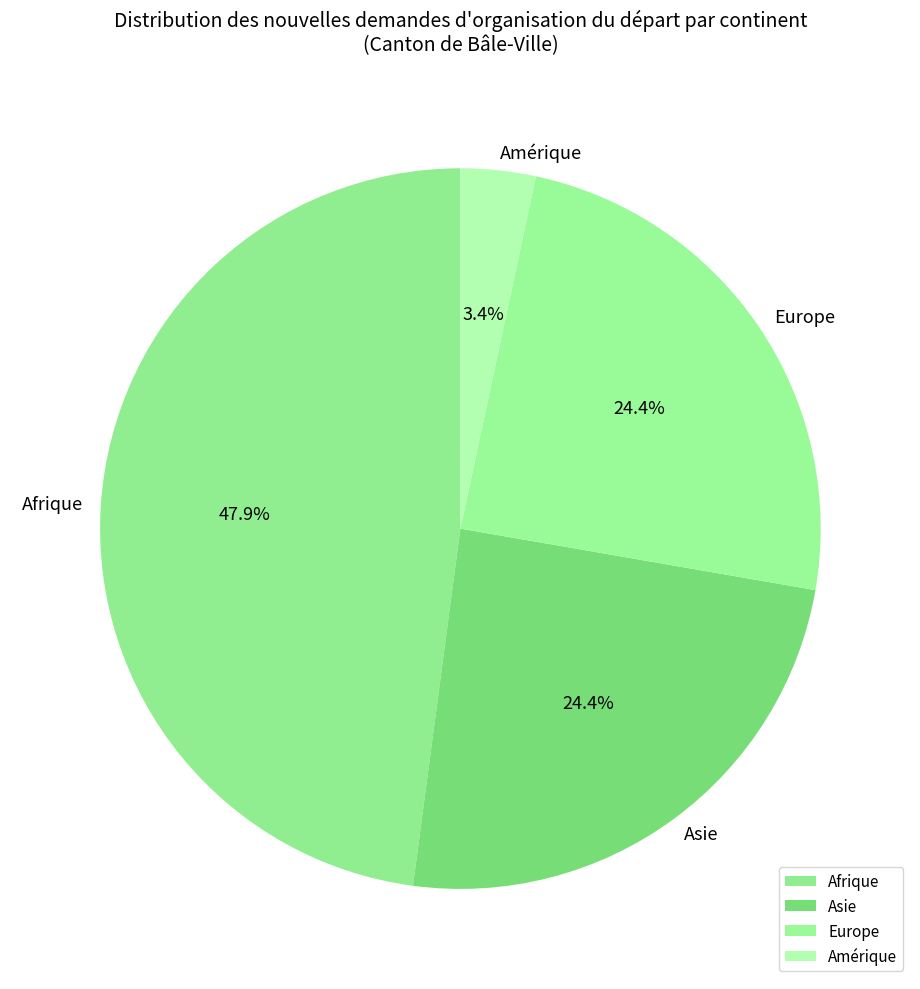

How much of the chart is everything except Afrique?

52.1%